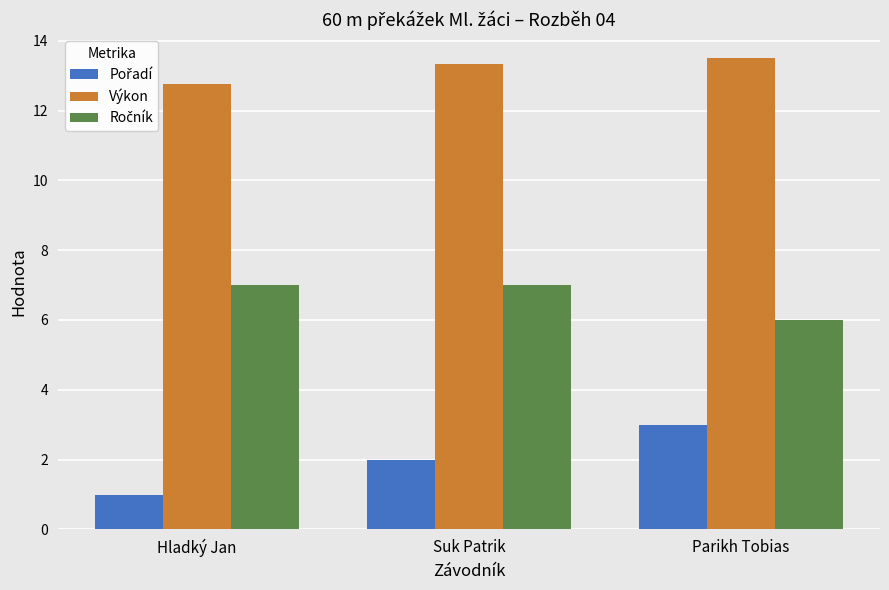

Read the Výkon value at Hladký Jan.

12.8